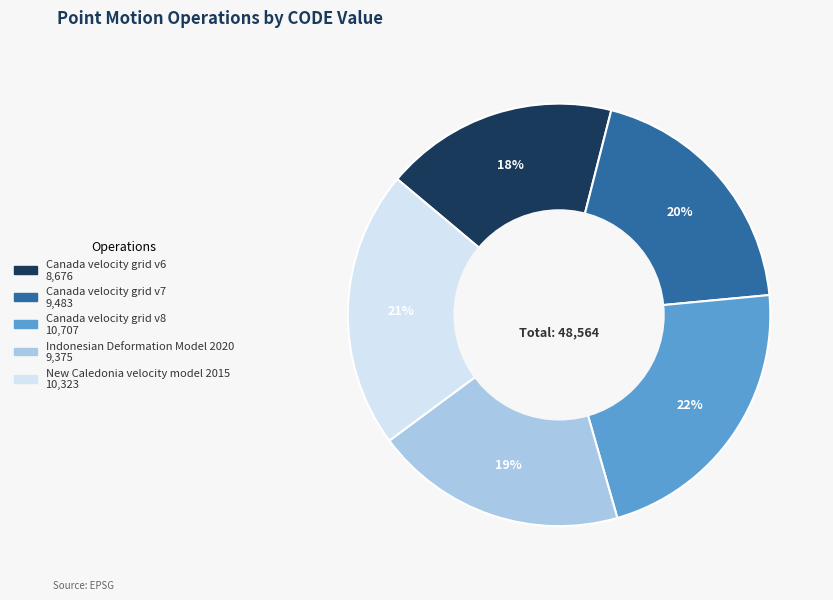

How many segments does this pie chart have?

5